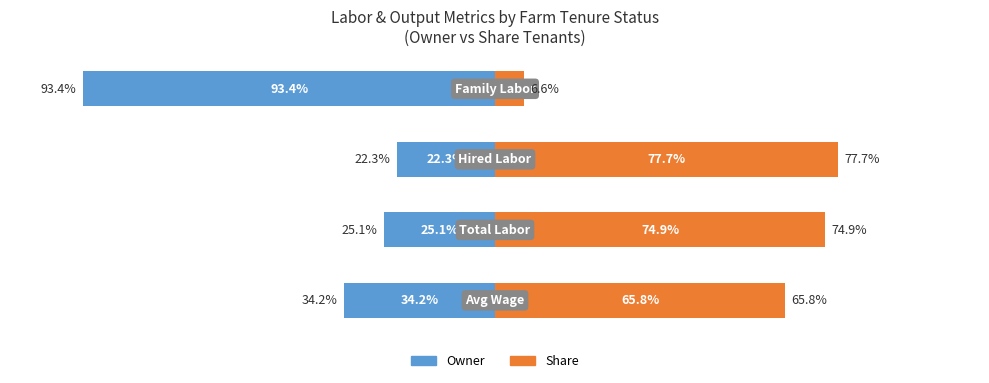

Reading left to right, extract all data points from this chart.

Owner: -34.2	-25.1	-22.3	-93.4
Share: 65.8	74.9	77.7	6.6